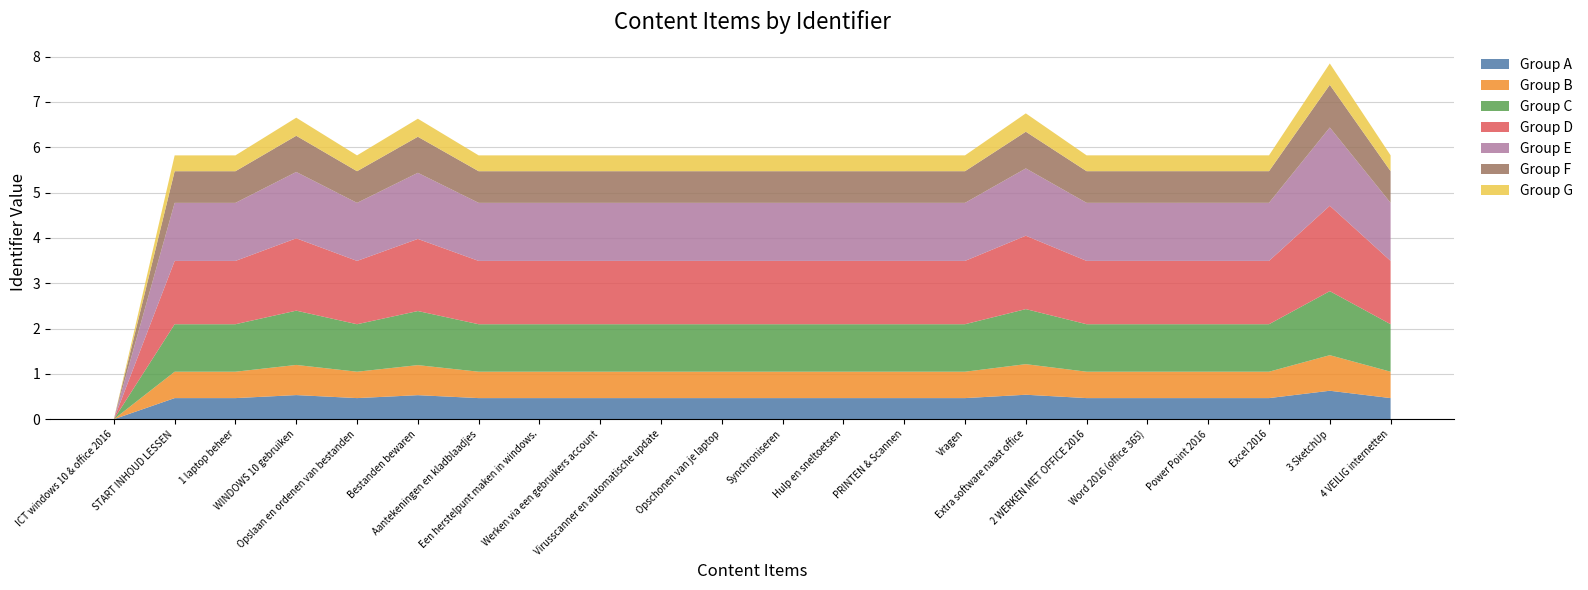

Does the chart have visible grid lines?

Yes